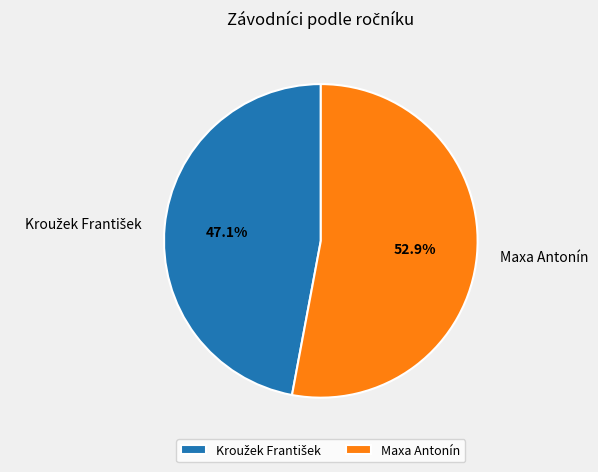

What is the largest slice in the pie chart?

Maxa Antonín